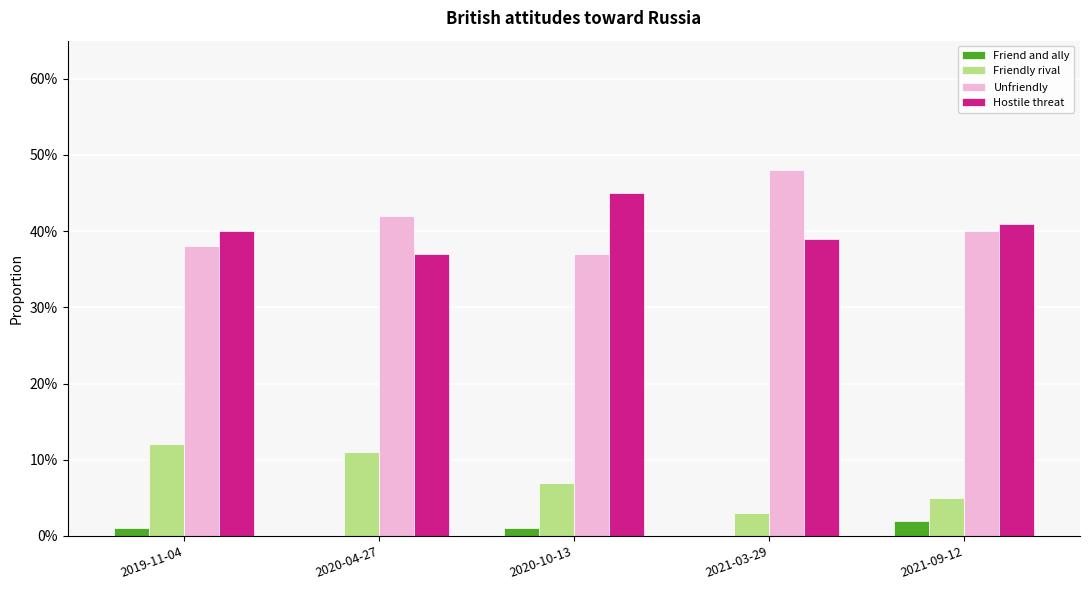

Is it true that Friend and ally equals 0.0 at 2020-10-13?

False